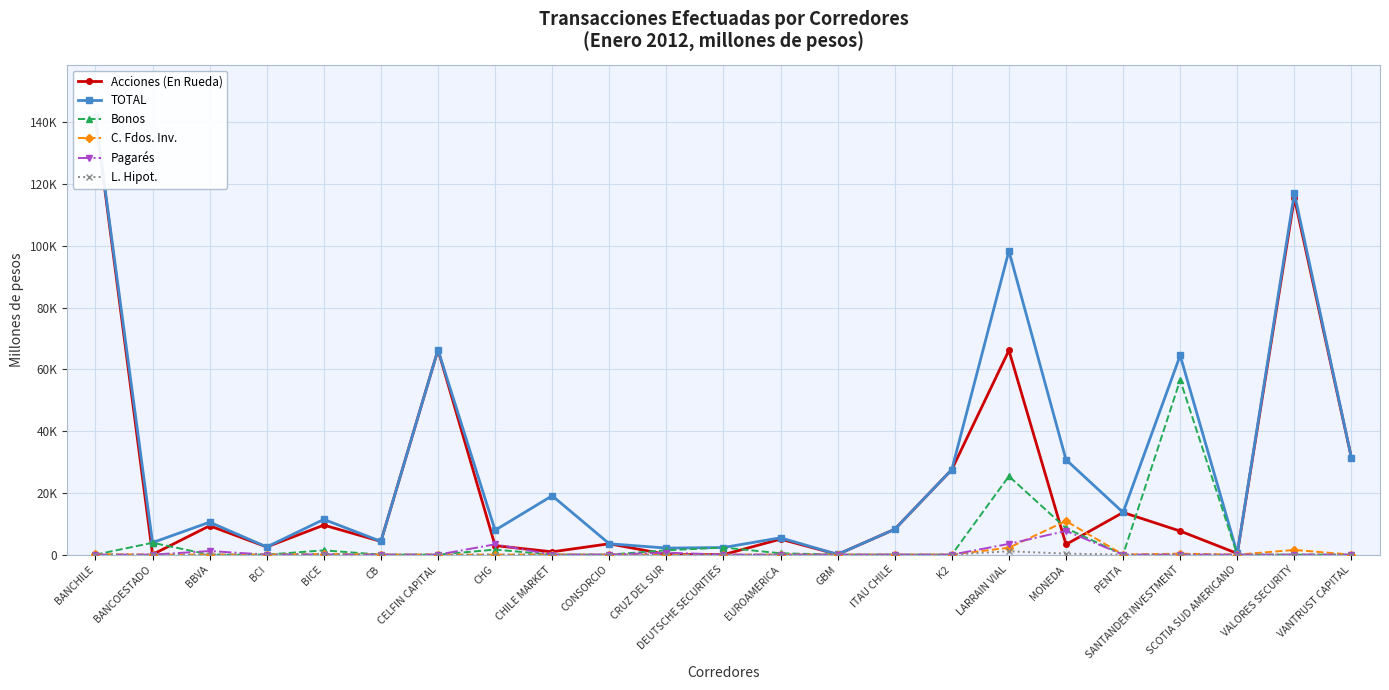

What are all the series names shown in the legend?

Acciones (En Rueda), TOTAL, Bonos, C. Fdos. Inv., Pagarés, L. Hipot.